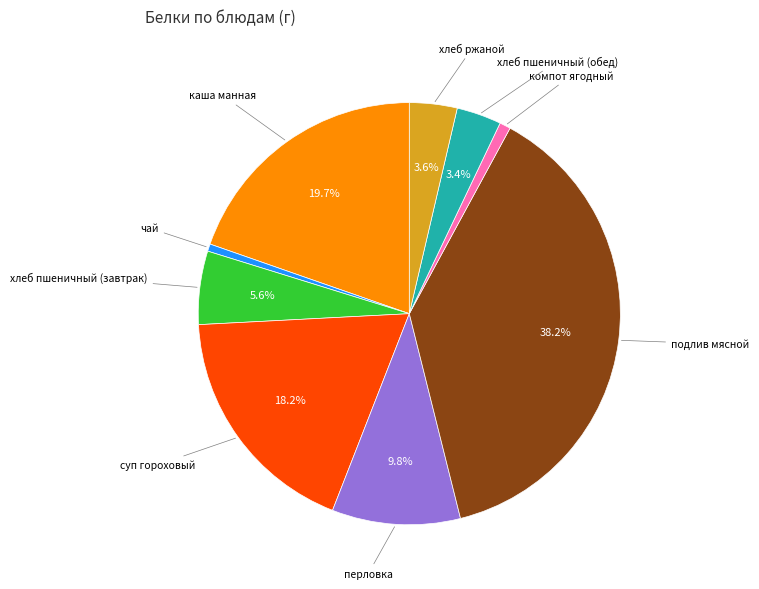

What is the ratio of the value at хлеб пшеничный (обед) to the value at хлеб пшеничный (завтрак)?

0.6